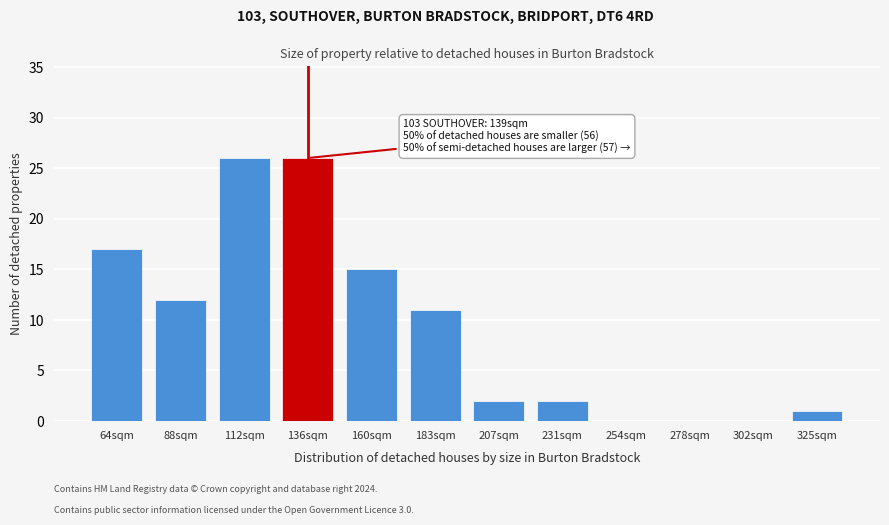

Reading right to left, extract all data points from this chart.

325sqm=1	302sqm=0	278sqm=0	254sqm=0	231sqm=2	207sqm=2	183sqm=11	160sqm=15	136sqm=26	112sqm=26	88sqm=12	64sqm=17